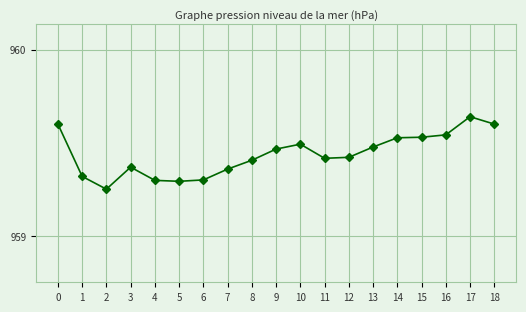

True or false: the data shows 1428.4 at 10.

False